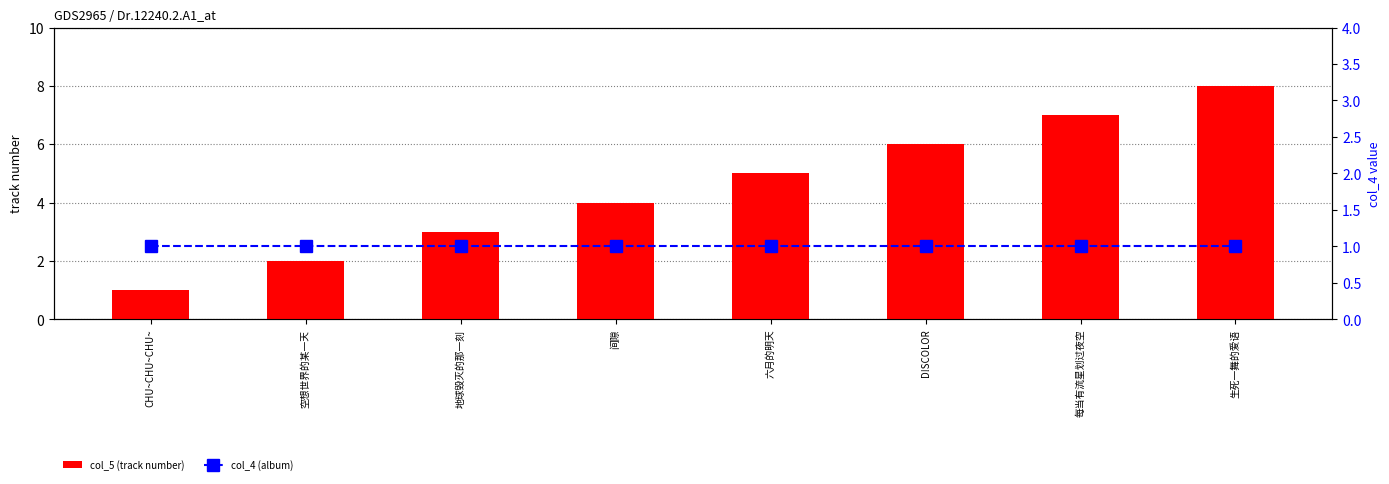

Is it true that col_5 (track number) equals 1 at CHU~CHU~CHU~?

True